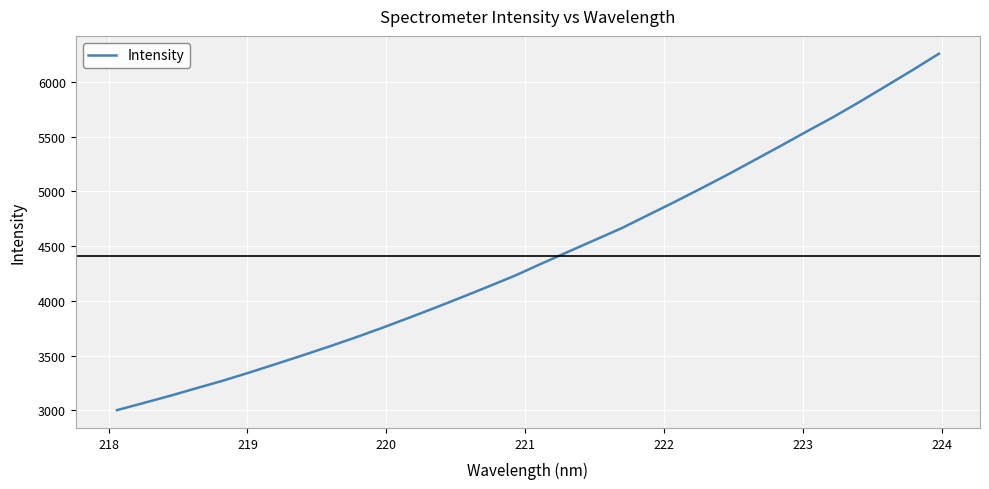

What is the minimum value shown in the chart?

3002.8